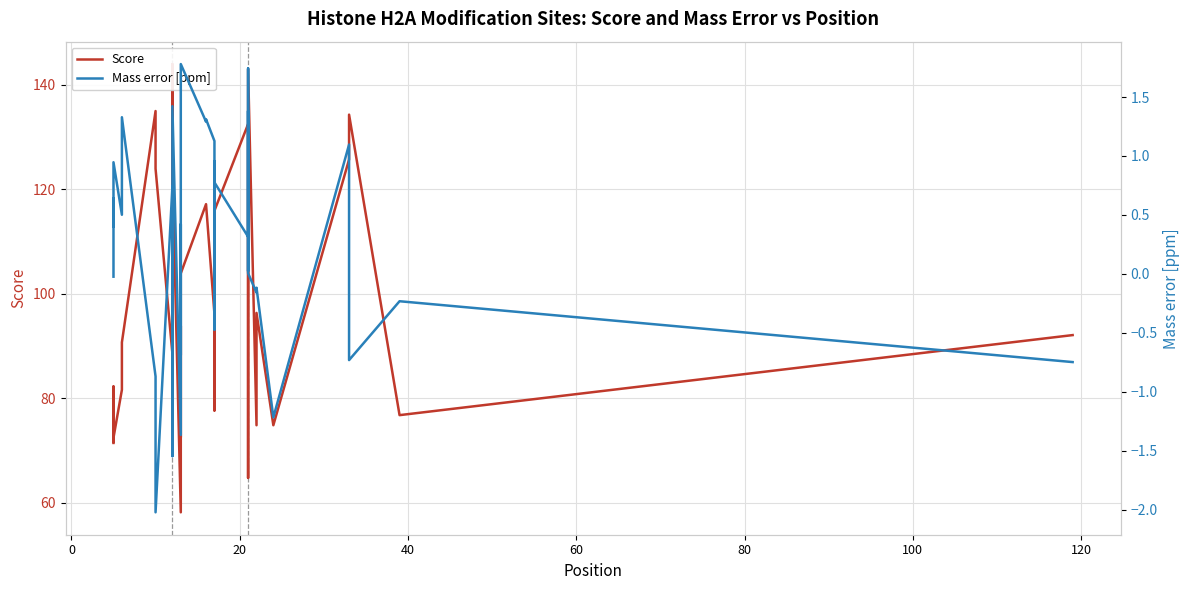

Reading left to right, extract all data points from this chart.

Score: 71.5	72.6	82.3	71.6	72.1	72.4	81.6	90.7	135.0	124.0	88.6	144.0	83.0	124.1	58.2	78.3	93.8	72.5	79.7	103.9	117.2	117.2	96.1	77.7	82.5	96.7	92.4	115.9	132.5	64.8	117.9	122.5	143.0	74.8	96.3	74.8	125.7	134.3	76.8	92.1
Mass error [ppm]: -0.0	0.6	0.4	0.6	0.7	0.9	0.5	1.3	-0.9	-2.0	0.7	-1.5	0.5	1.4	-1.4	-0.4	0.4	-0.7	0.7	1.8	1.3	1.3	1.1	0.3	0.3	1.0	-0.5	0.8	0.3	1.7	0.0	1.4	0.0	-0.2	-0.1	-1.2	1.1	-0.7	-0.2	-0.7